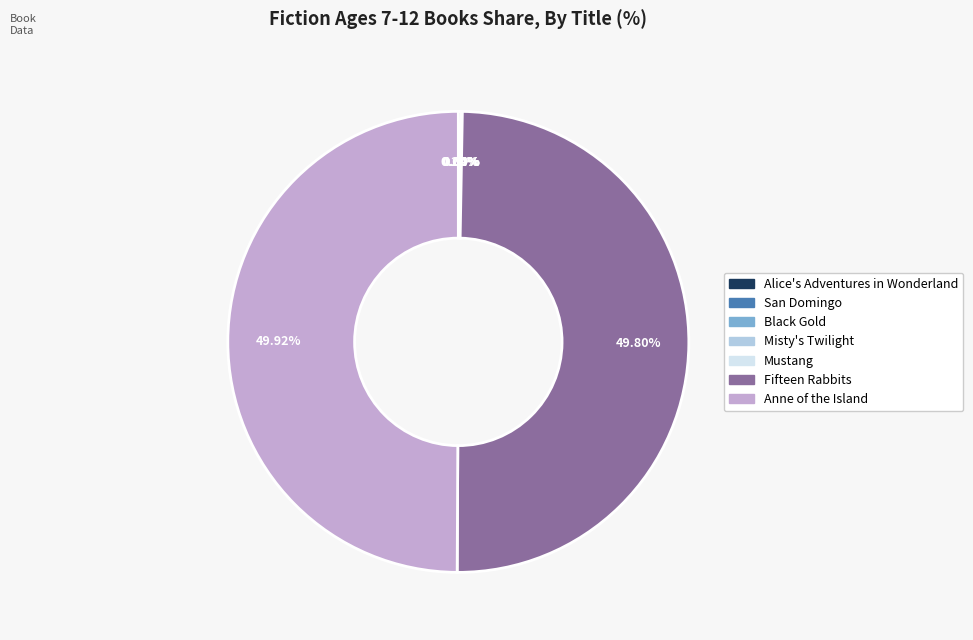

Do Anne of the Island and Fifteen Rabbits together represent more than half of the pie?

Yes